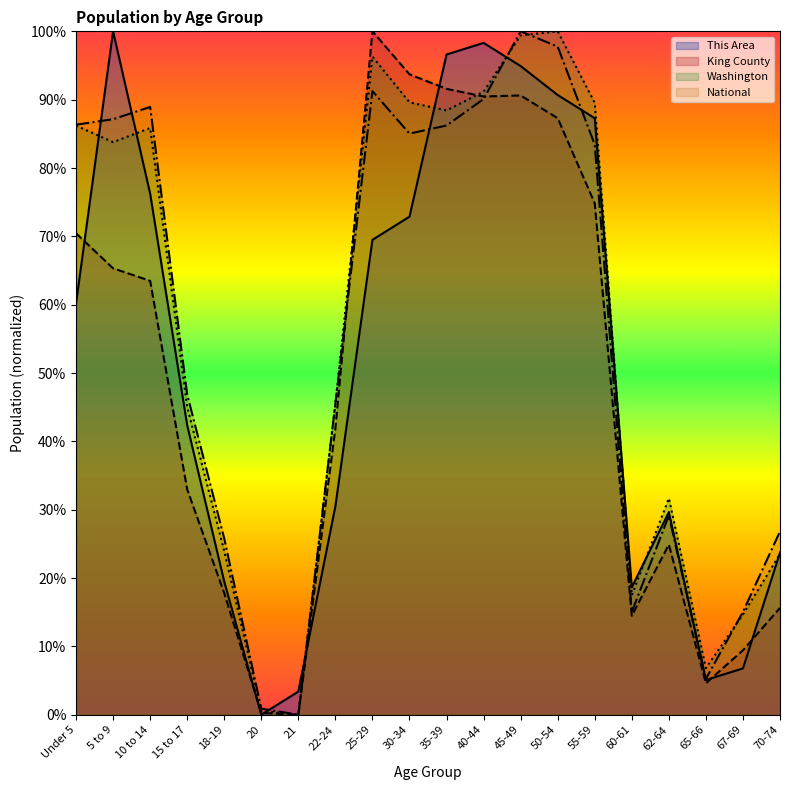

How many data points in National are less than 83?

10